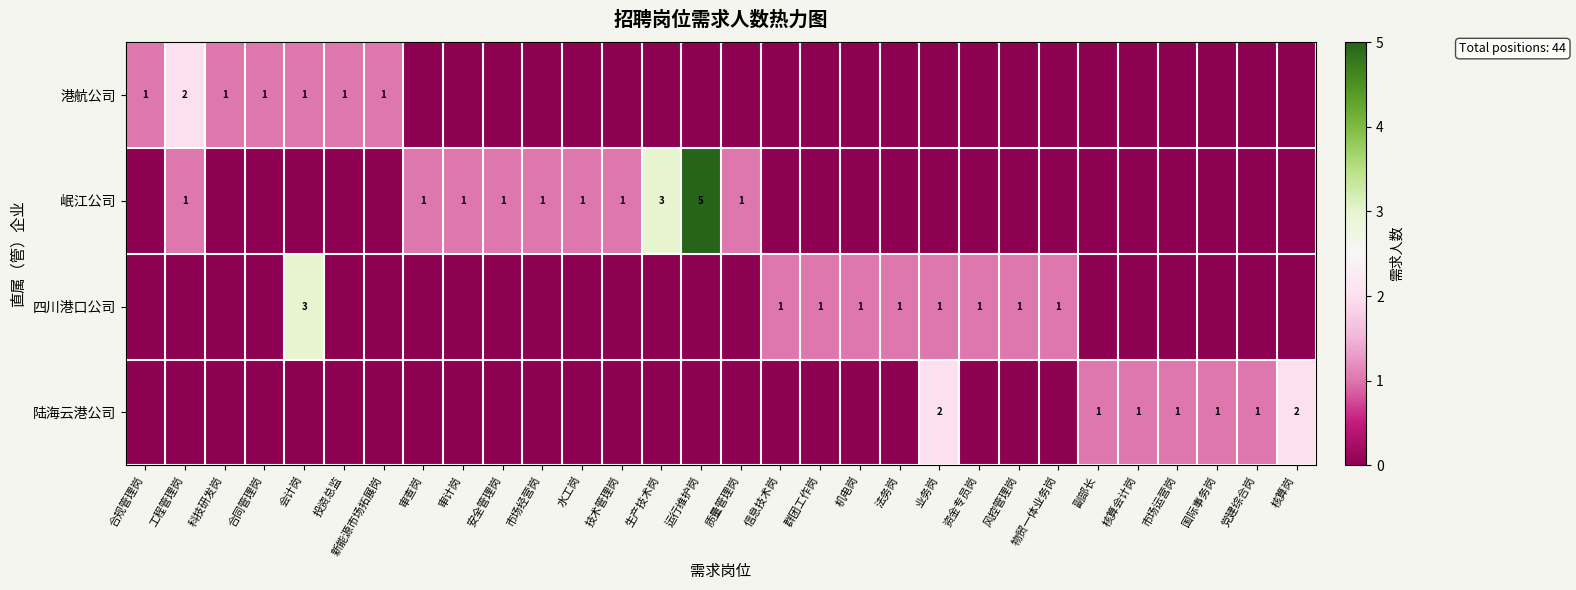

Count the row_2 values in the range 0 to 1.

29